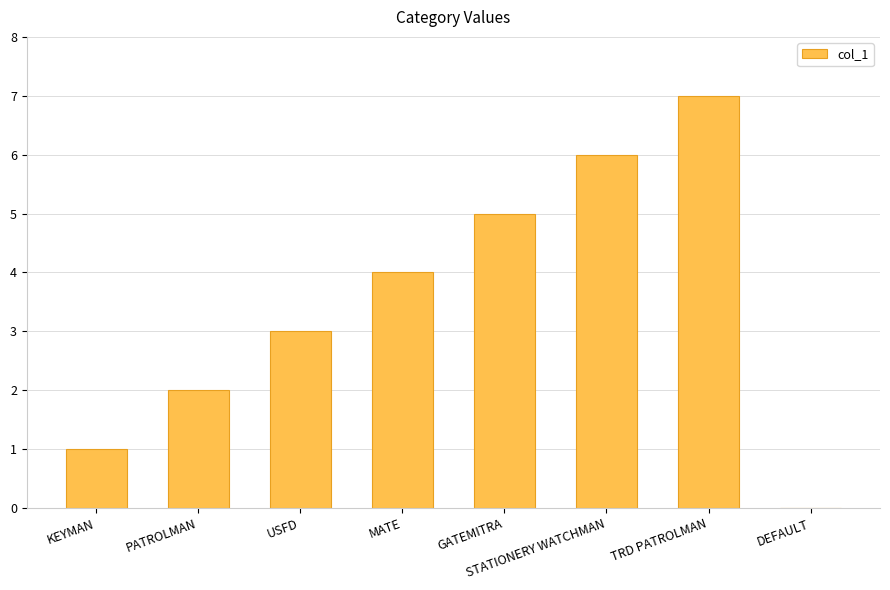

The chart shows a value of 3 at PATROLMAN. True or false?

False